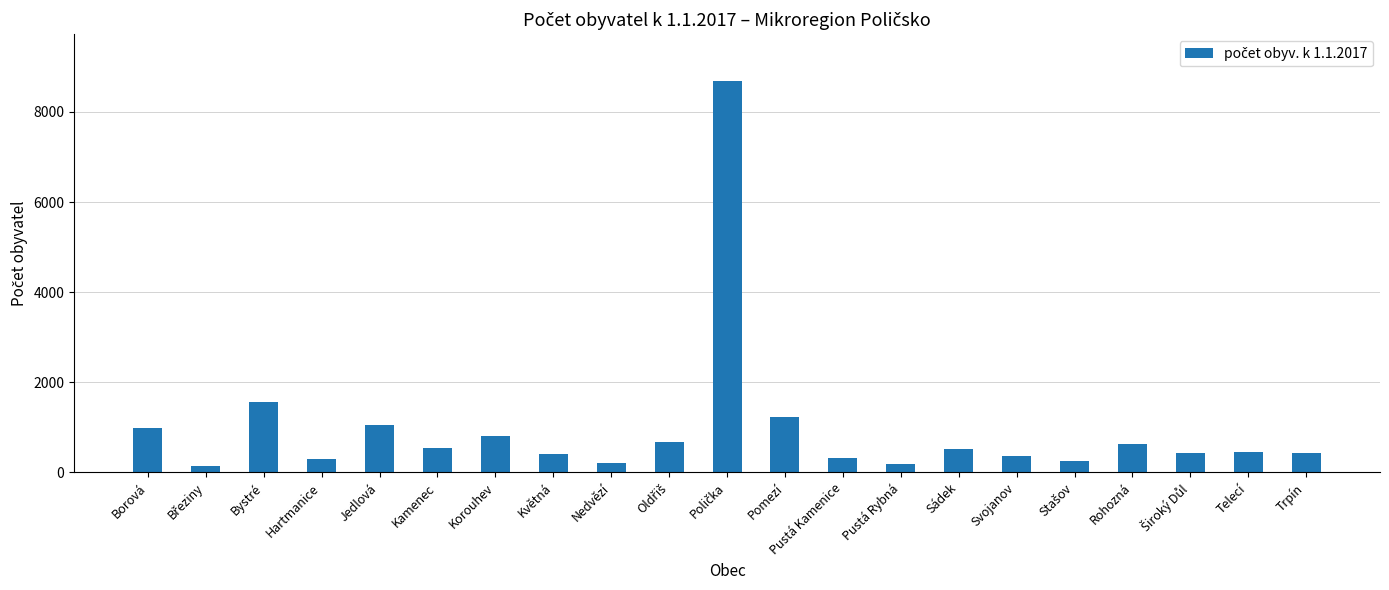

What is the difference between the second highest and second lowest values?

1380